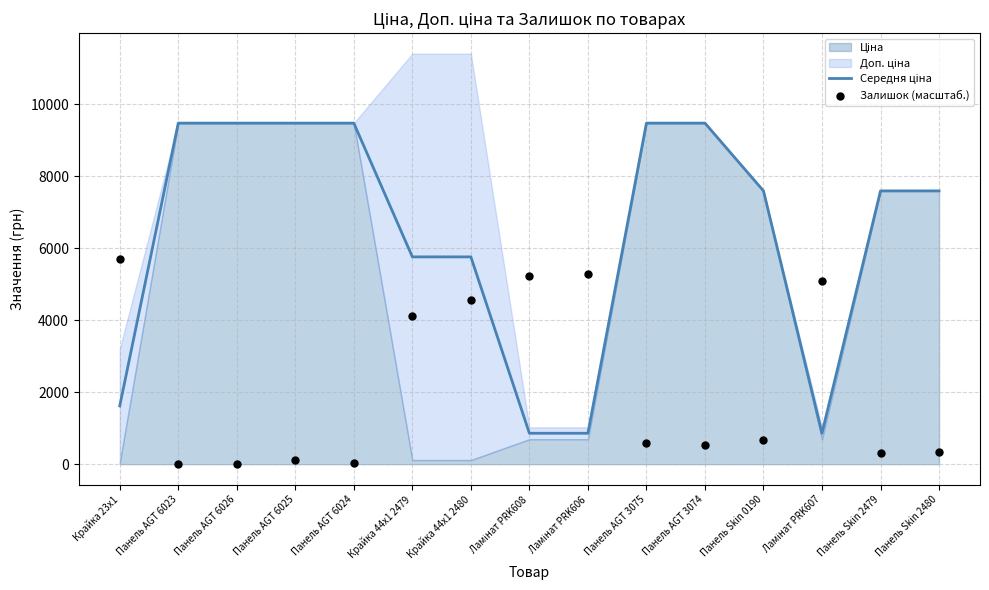

Which series has the widest spread of Y values?

Середня ціна